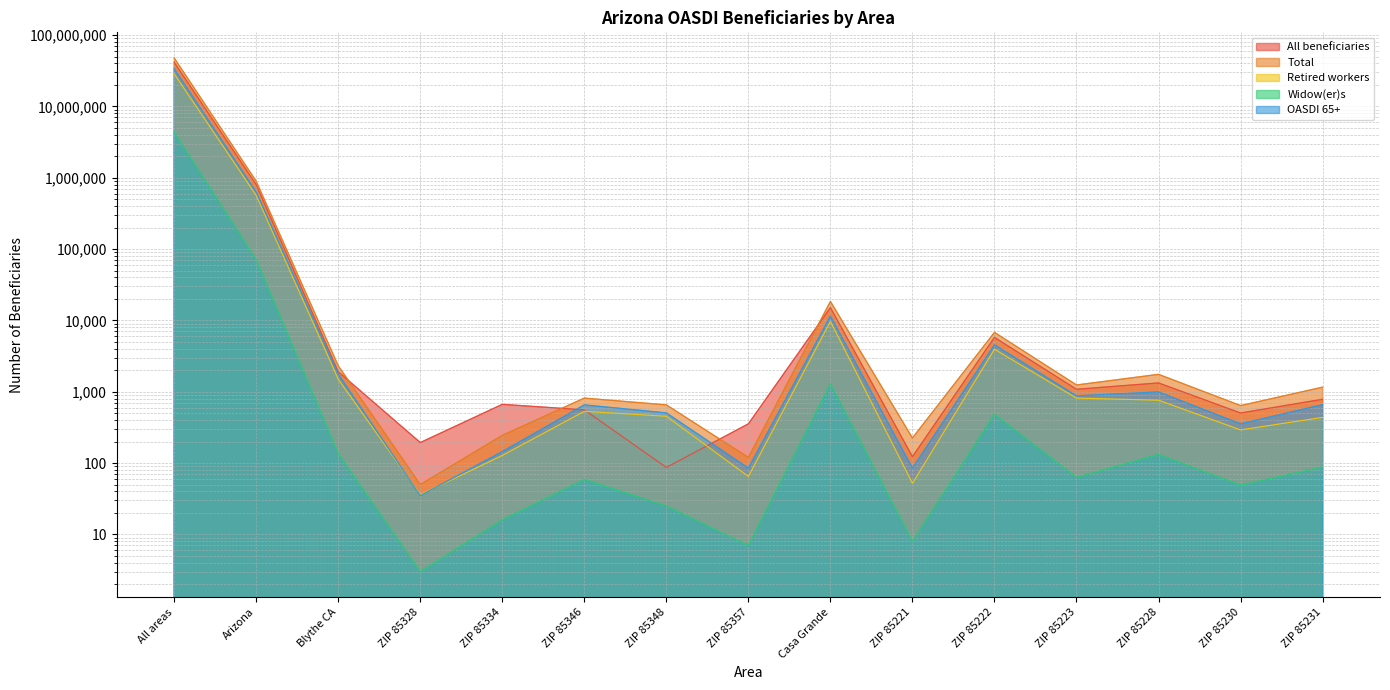

The Retired workers series shows 14 at ZIP 85357. True or false?

False